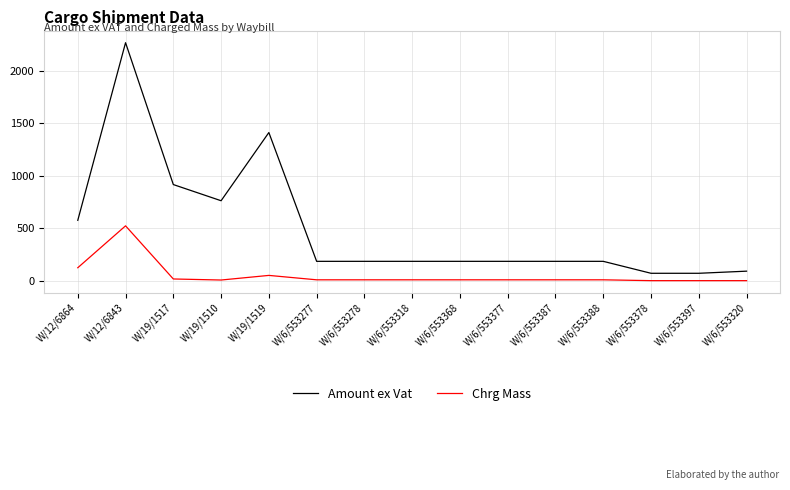

At W/6/553320, list the series in order from largest to smallest.

Amount ex Vat, Chrg Mass